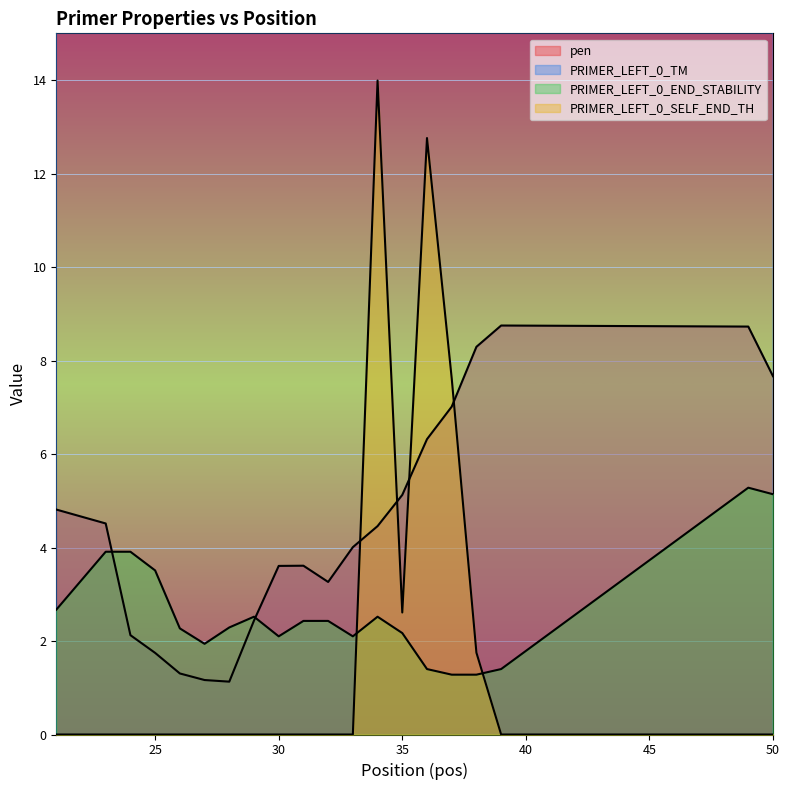

True or false: PRIMER_LEFT_0_TM and PRIMER_LEFT_0_SELF_END_TH intersect in this chart.

False